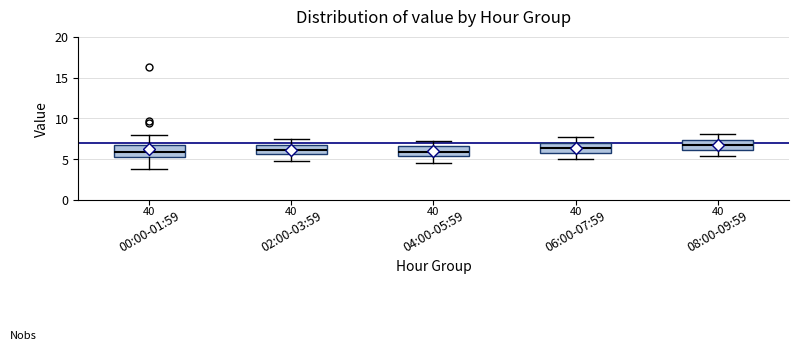

Where is the lower edge of the box for 04:00-05:59 on the y-axis? The values are not printed on the chart, so give them approximately, as read against the axis.

5.5